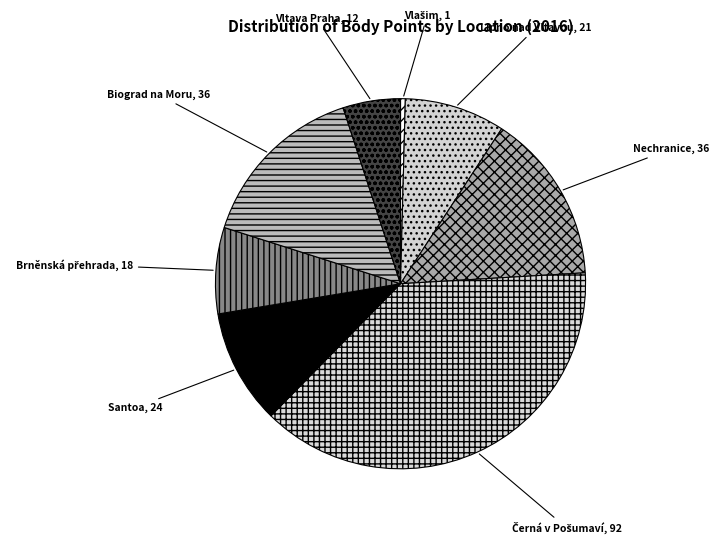

How many segments does this pie chart have?

8